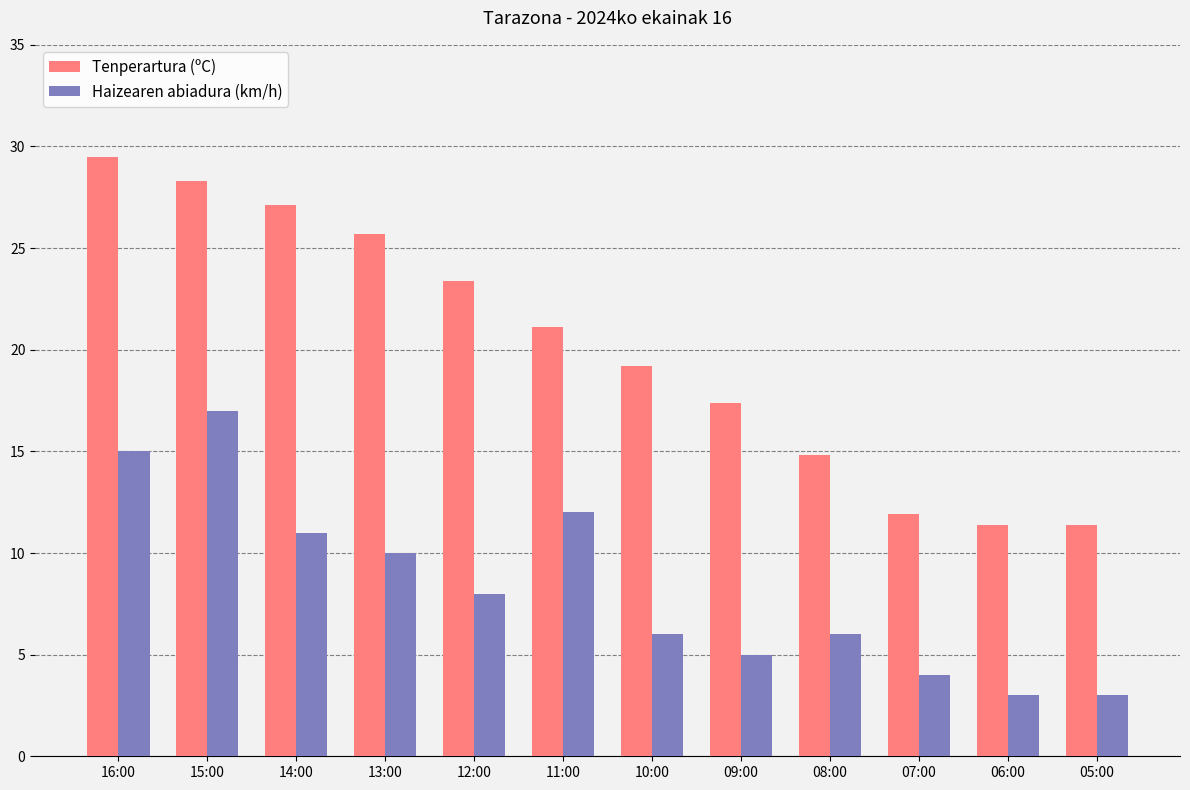

Reading left to right, extract all data points from this chart.

Tenperartura (ºC): 29.5	28.3	27.1	25.7	23.4	21.1	19.2	17.4	14.8	11.9	11.4	11.4
Haizearen abiadura (km/h): 15.0	17.0	11.0	10.0	8.0	12.0	6.0	5.0	6.0	4.0	3.0	3.0